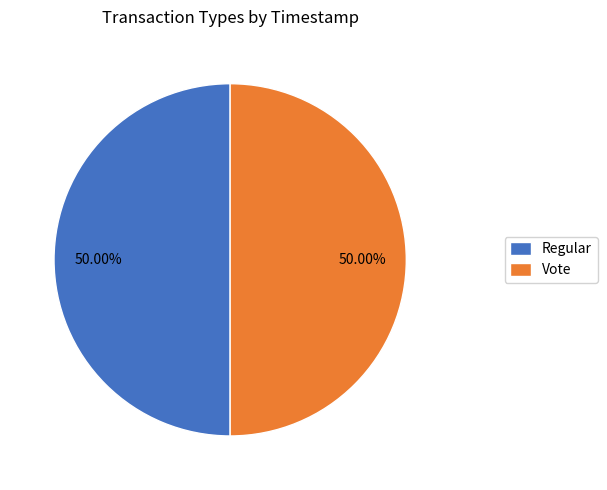

Approximately how many times larger is the value at Regular compared to Vote?

1.0